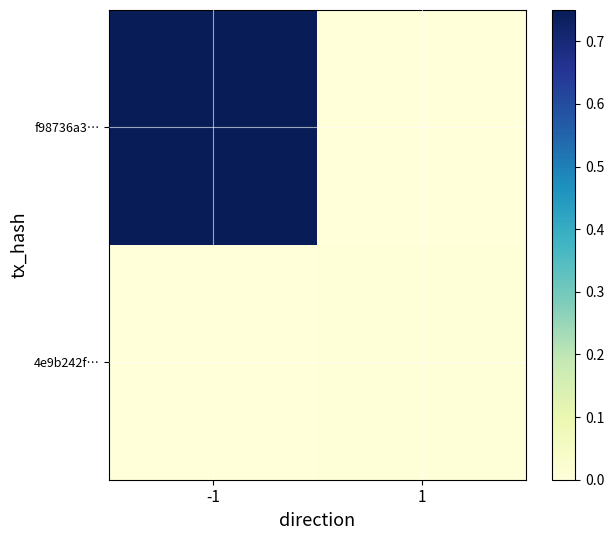

Reading left to right, what are all the values shown in this chart?

f98736a3…: -1=1.0	1=0.0
4e9b242f…: -1=0.0	1=0.0